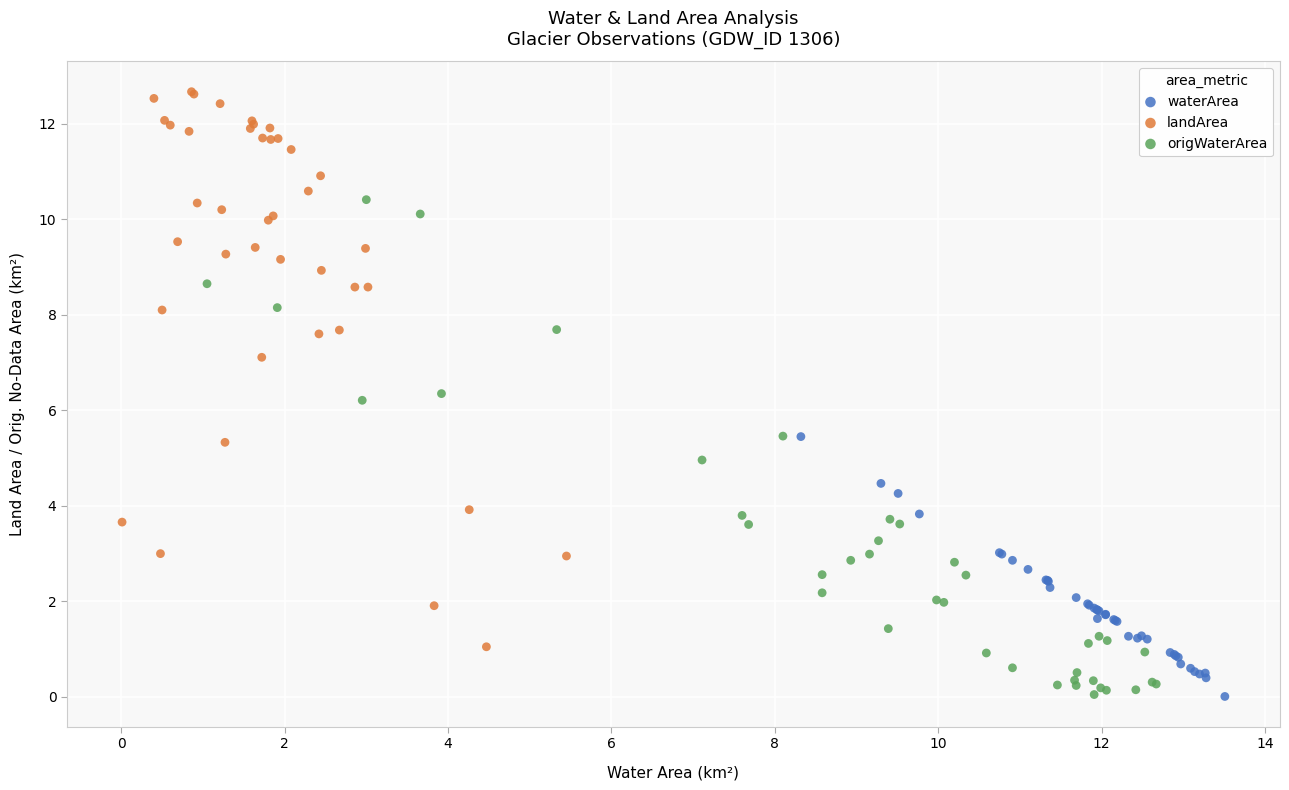

Which series has the widest spread of Y values?

landArea